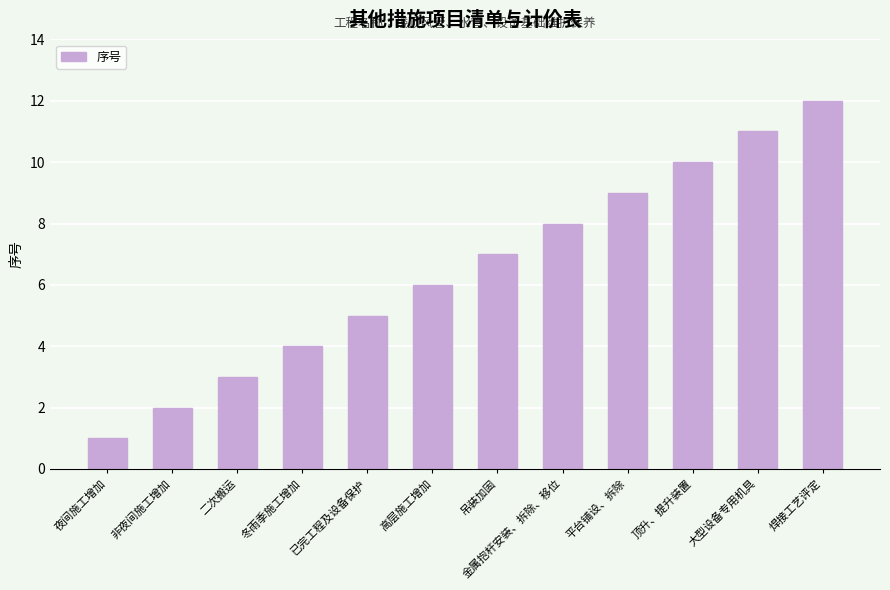

How many values are below 7?

6